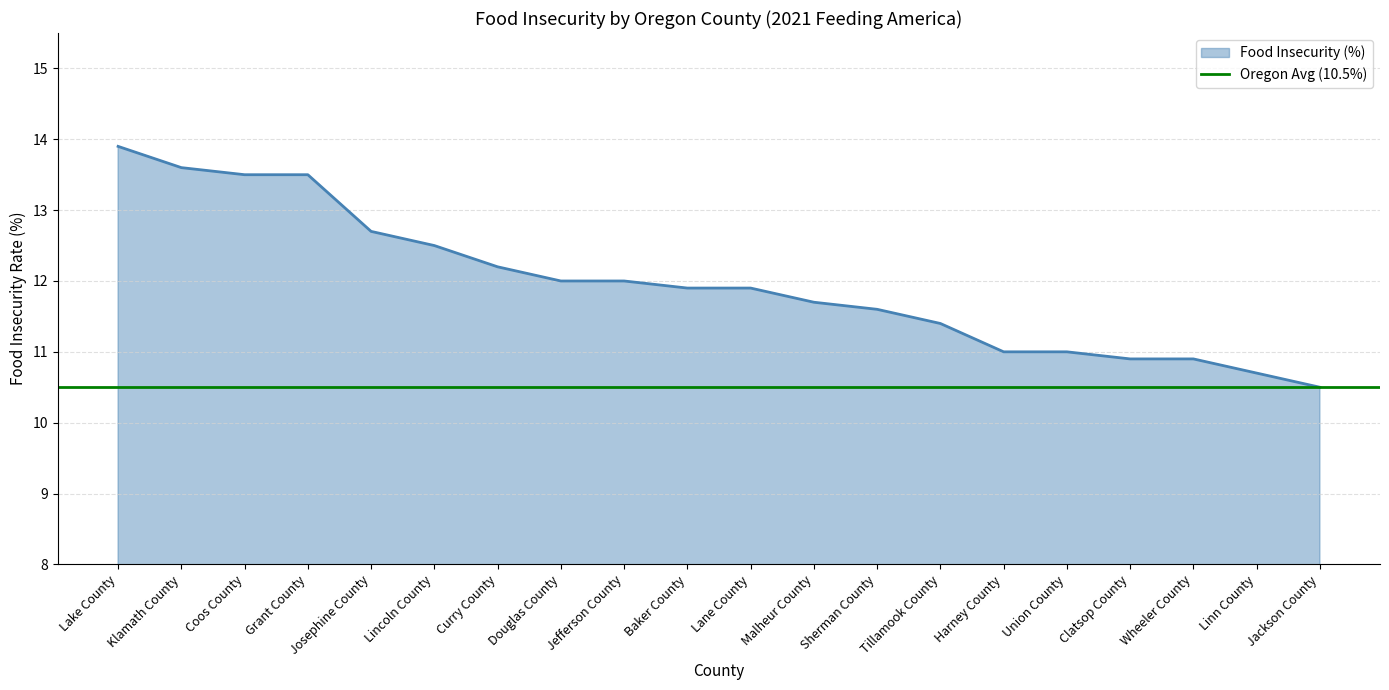

What is the change in value from Josephine County to Union County?

-1.7